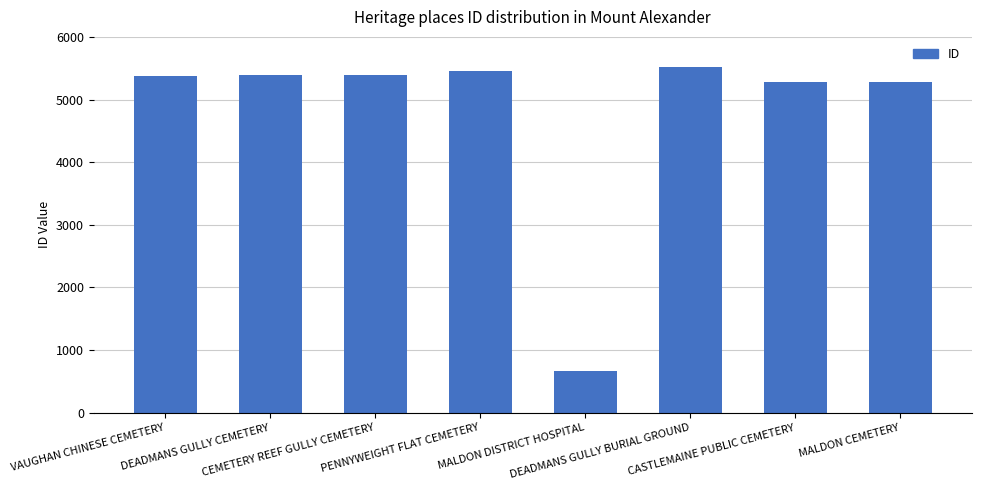

What is the maximum value shown in the chart?

5513